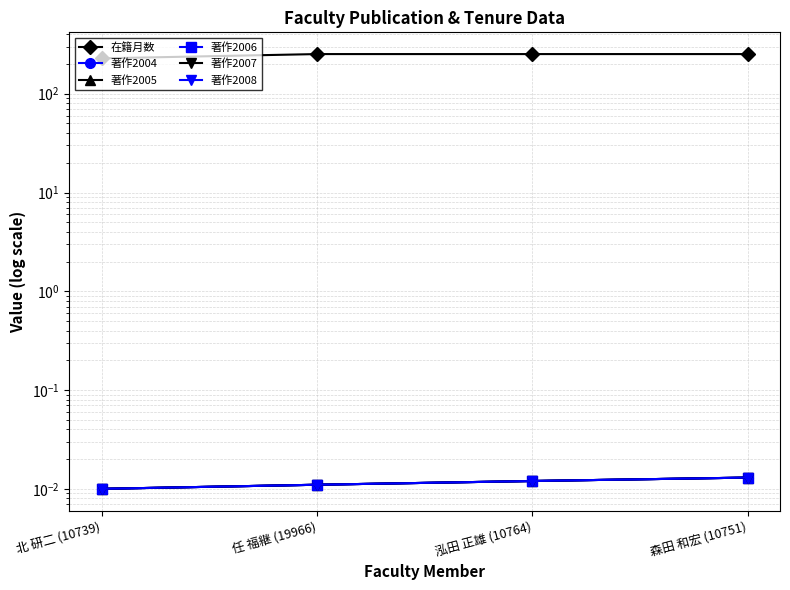

What is the label of the 1st point from the right?

森田 和宏 (10751)